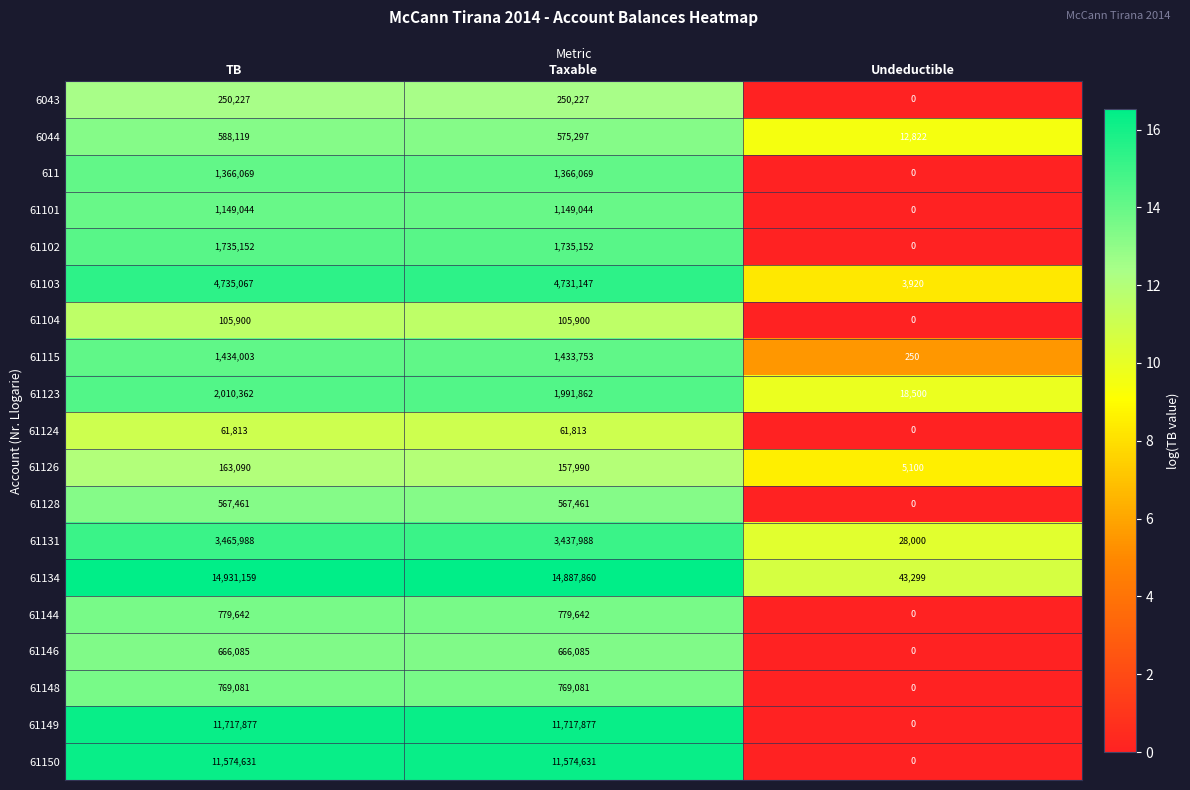

What is the spread (max minus min) of values at Undeductible?

43299